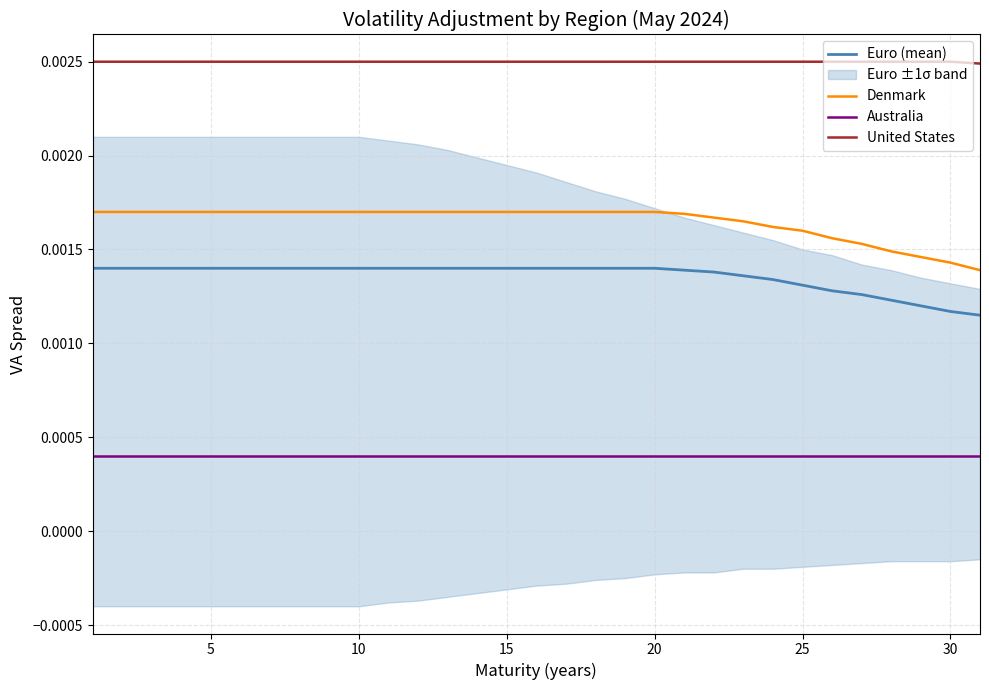

True or false: United States and Denmark cross at least once.

False